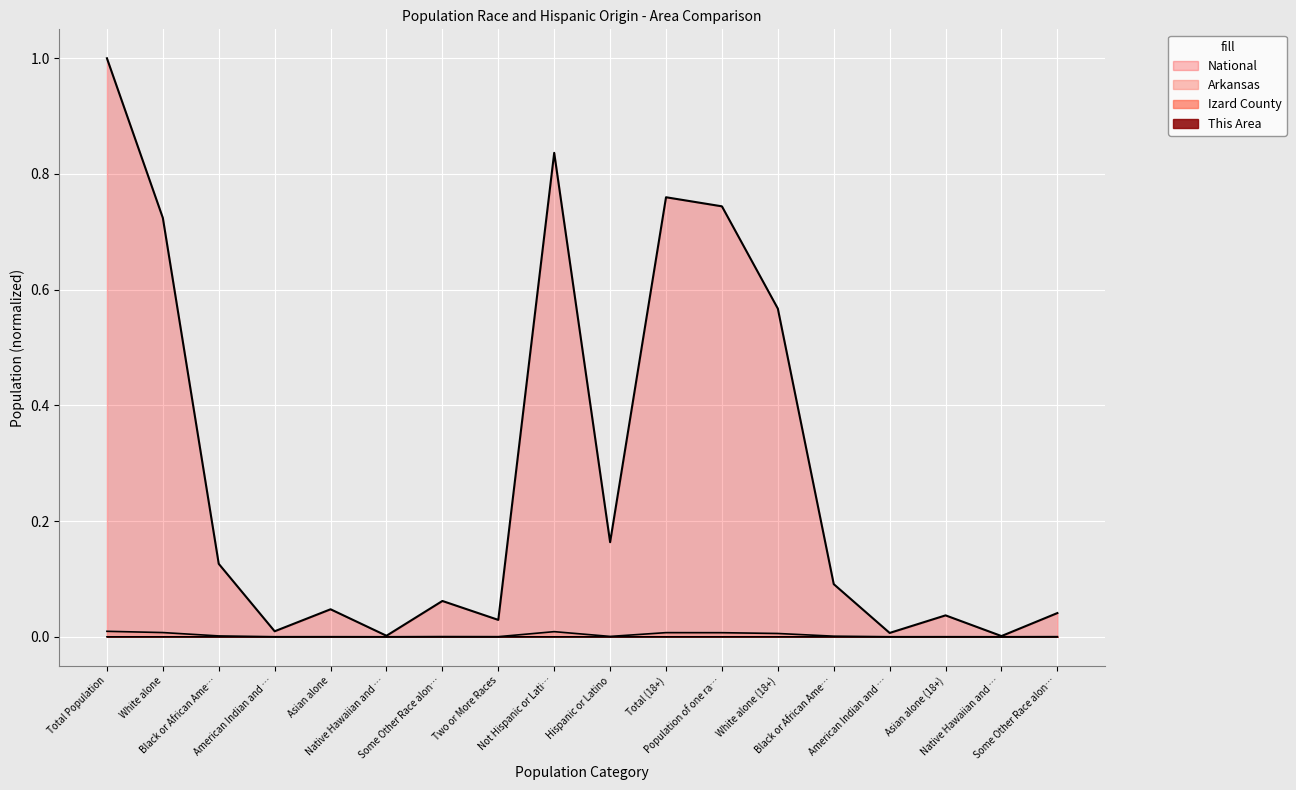

True or false: This Area and Izard County intersect in this chart.

False